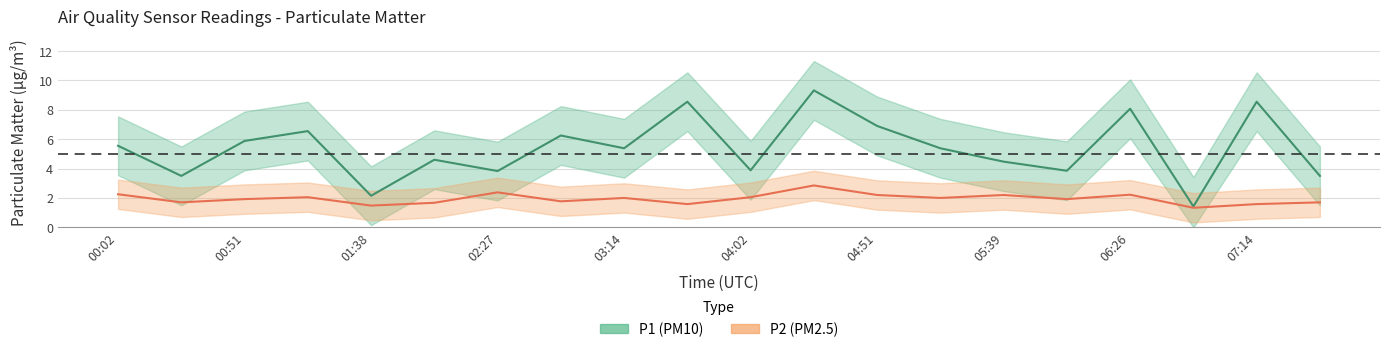

True or false: P2 and P1 intersect in this chart.

False